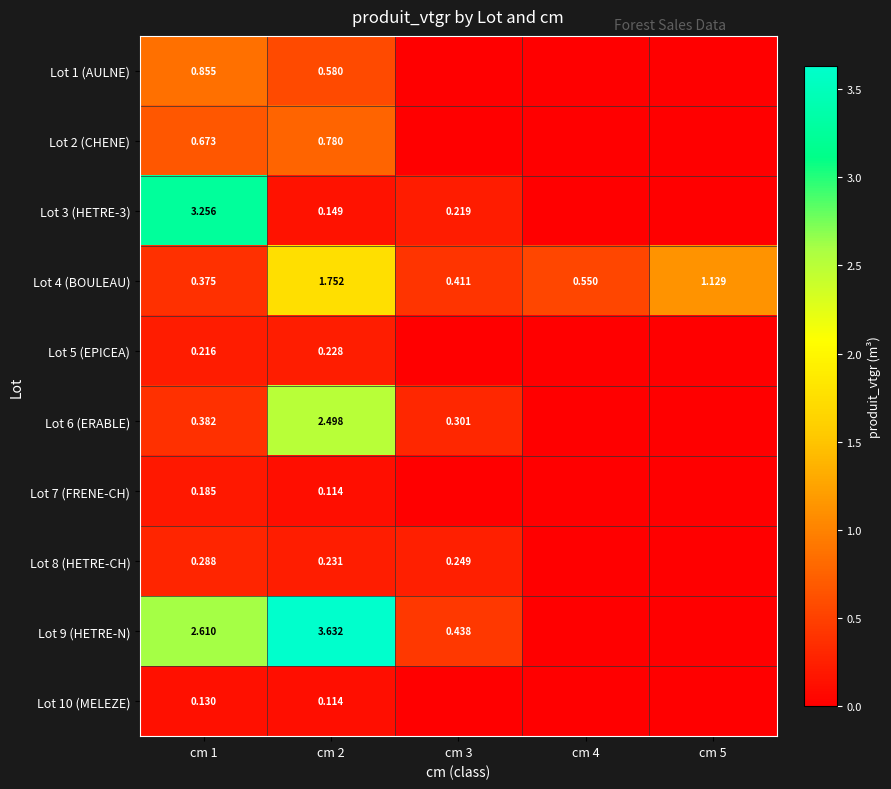

Is the value of Lot 4 (BOULEAU) at cm 2 greater than the value of Lot 3 (HETRE-3) at cm 1?

No